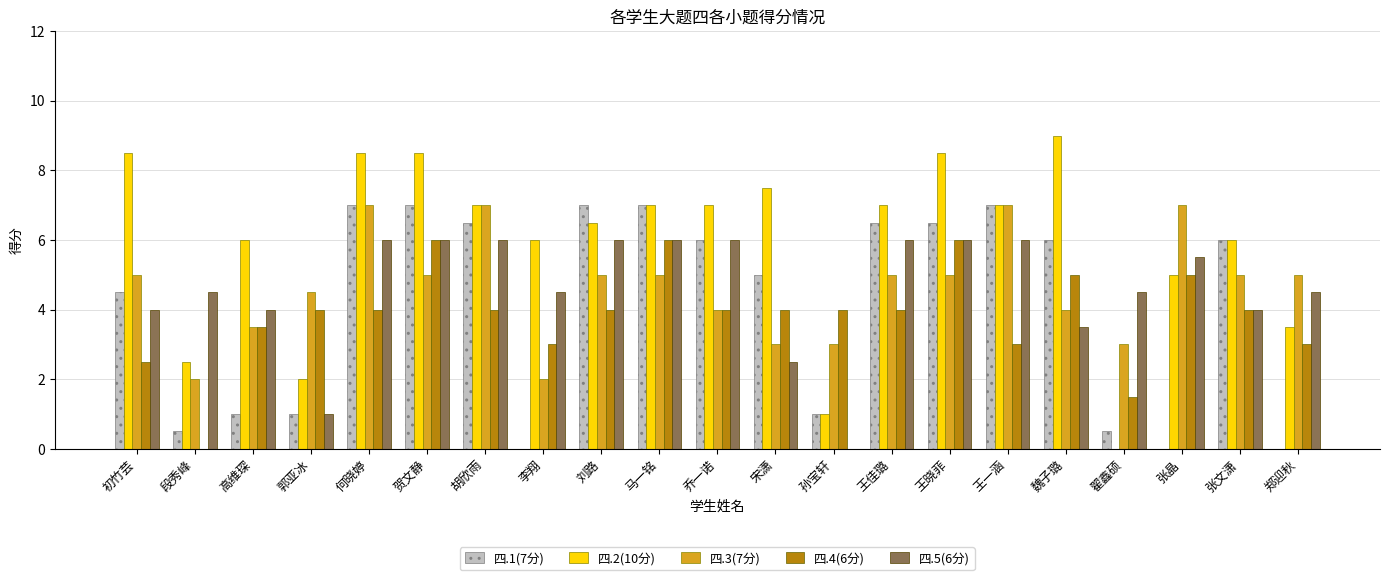

Which series changed the most between 宋潇 and 王一涵?

四.3(7分)